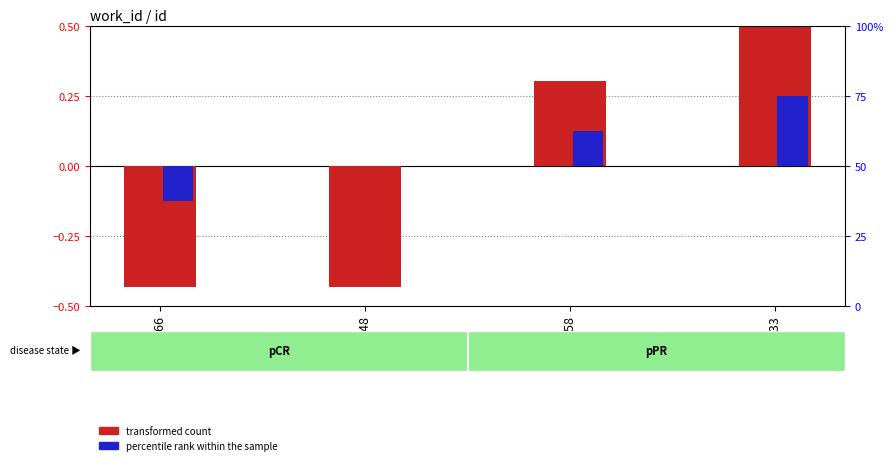

How many transformed count values are between 0 and 1?

2